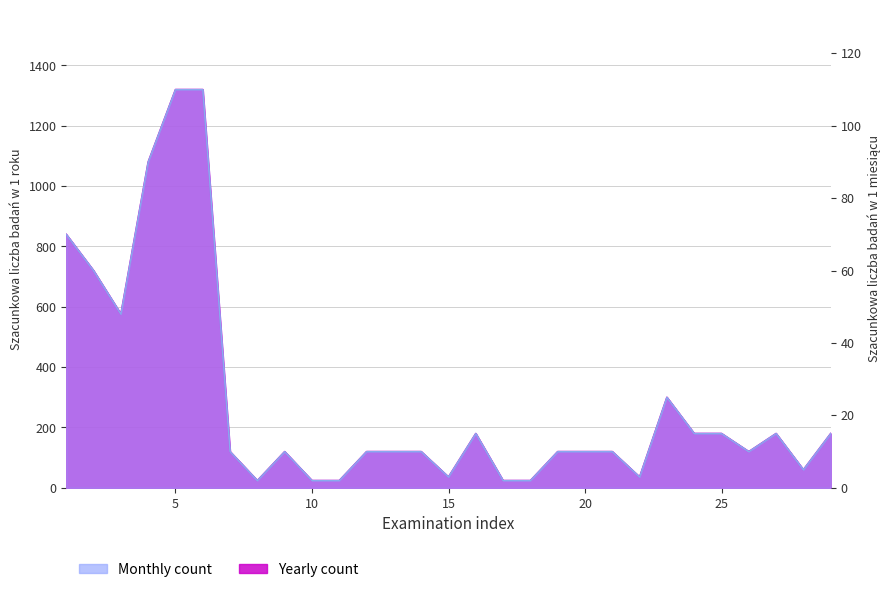

Between 1 and 3, which series saw the biggest shift?

Yearly count